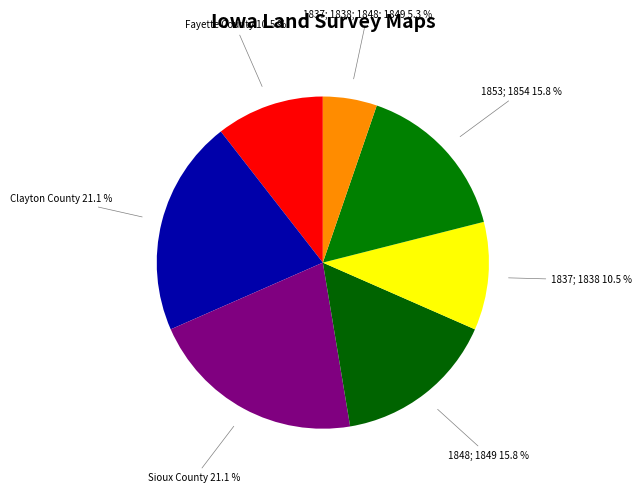

How many slices are in this pie chart?

7